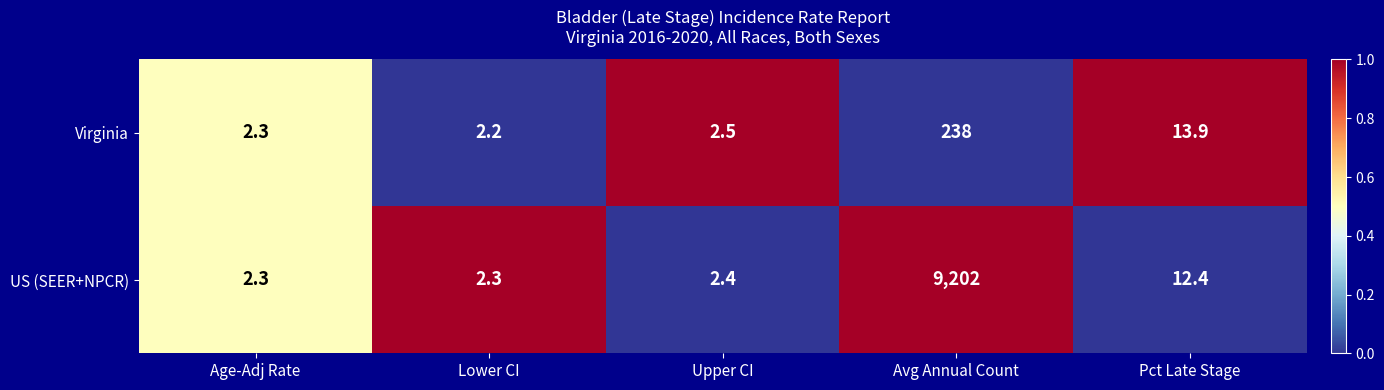

What value does the US (SEER+NPCR) series have at Lower CI?

2.3